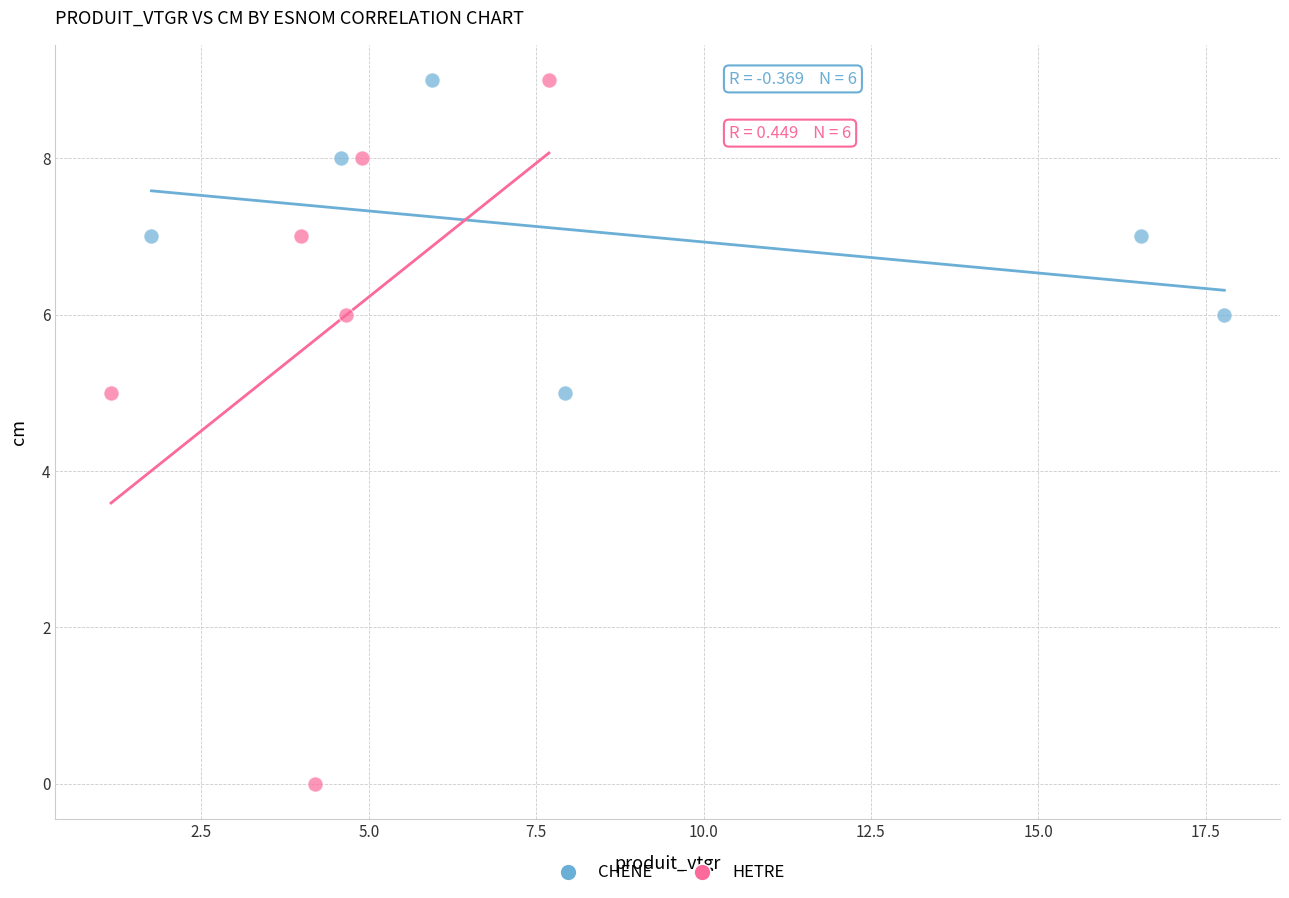

Which series has the widest spread of Y values?

HETRE